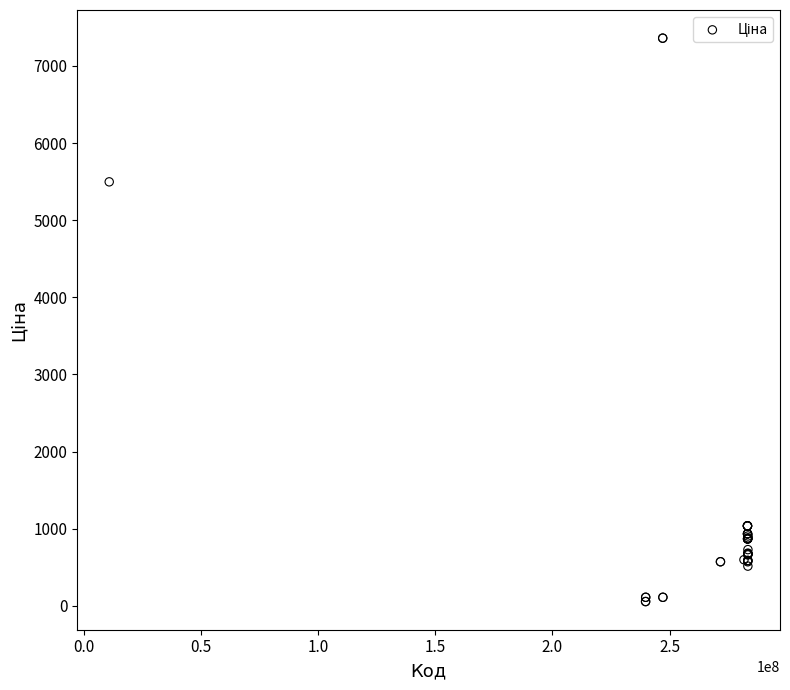

What Y value in the scatter plot is closest to 3707?

5497.3